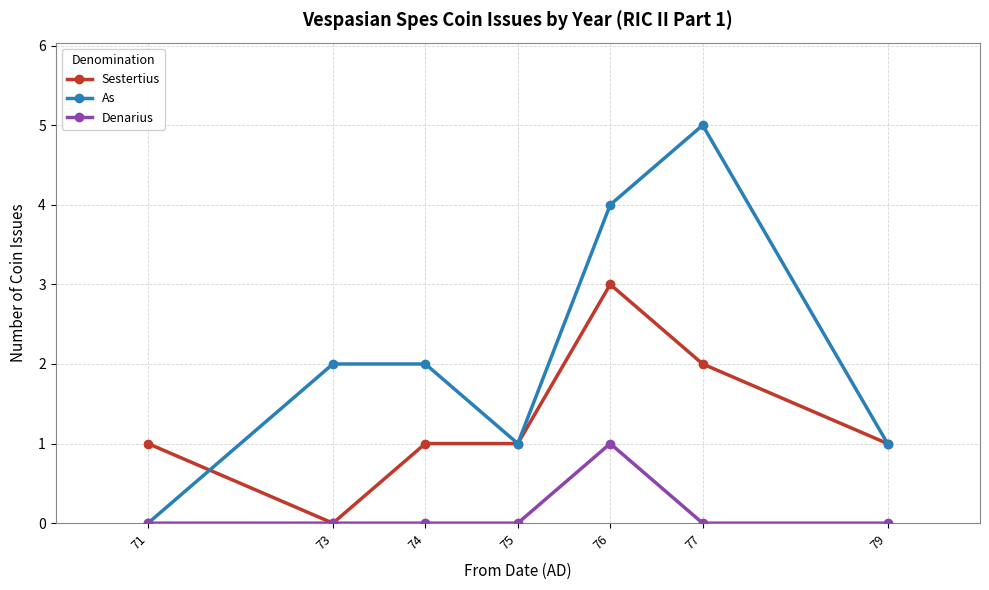

True or false: As has more than 0 interior local peaks.

True